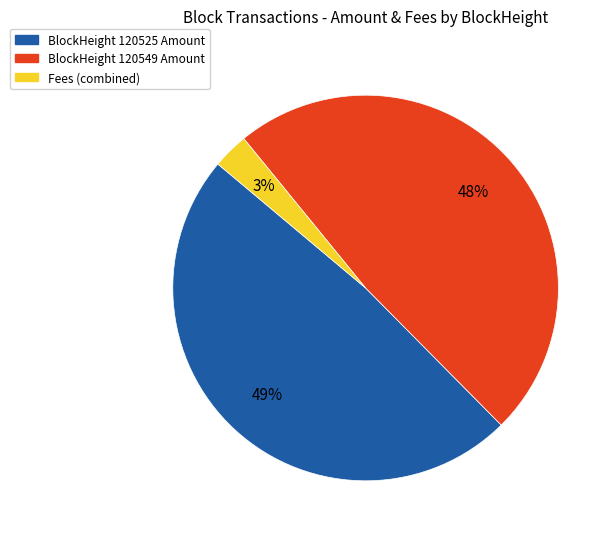

How many slices are in this pie chart?

3